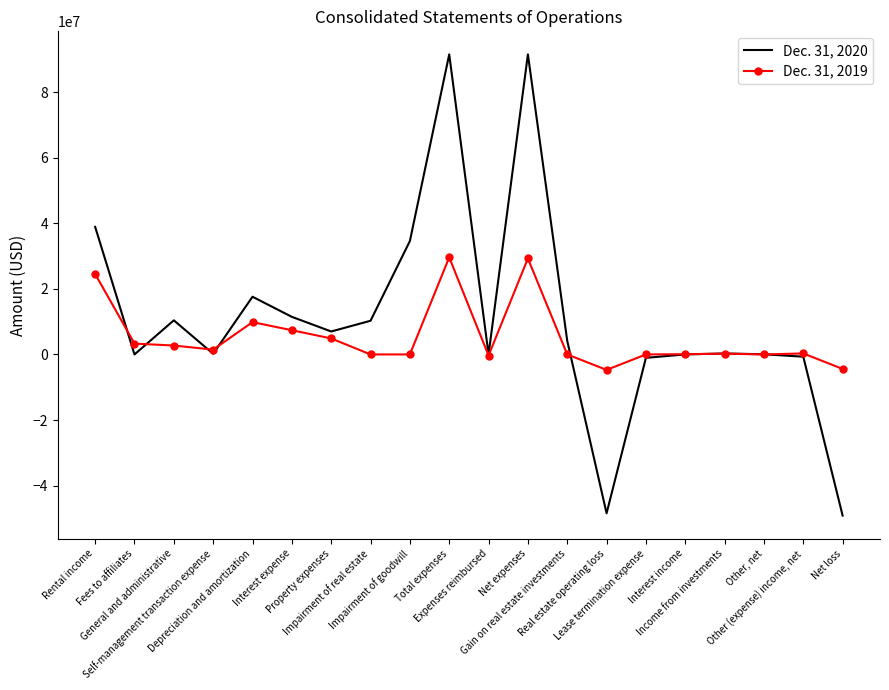

Which series has the widest spread of values?

Dec. 31, 2020